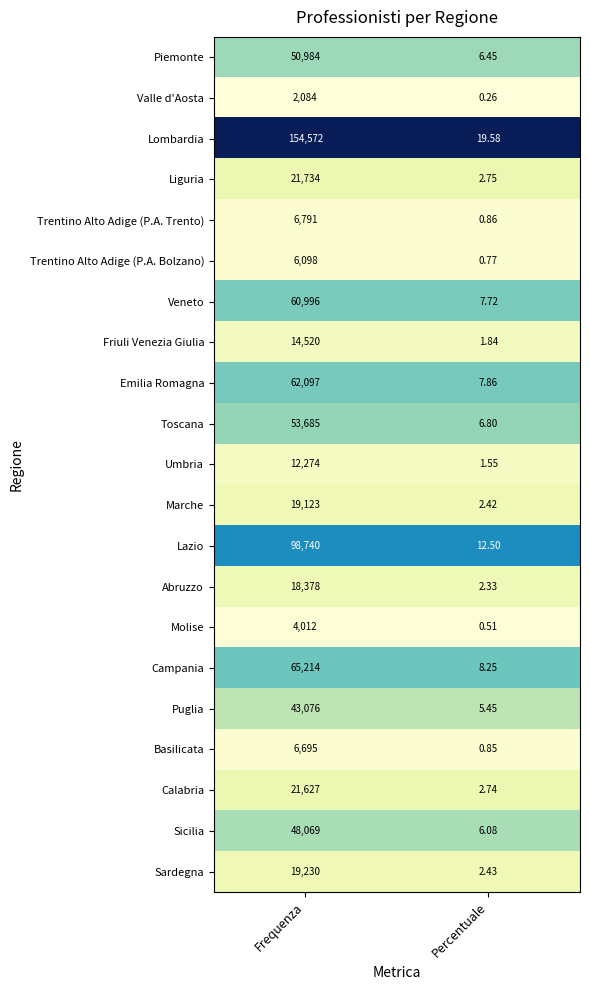

Which category has the highest value across all series?

Frequenza